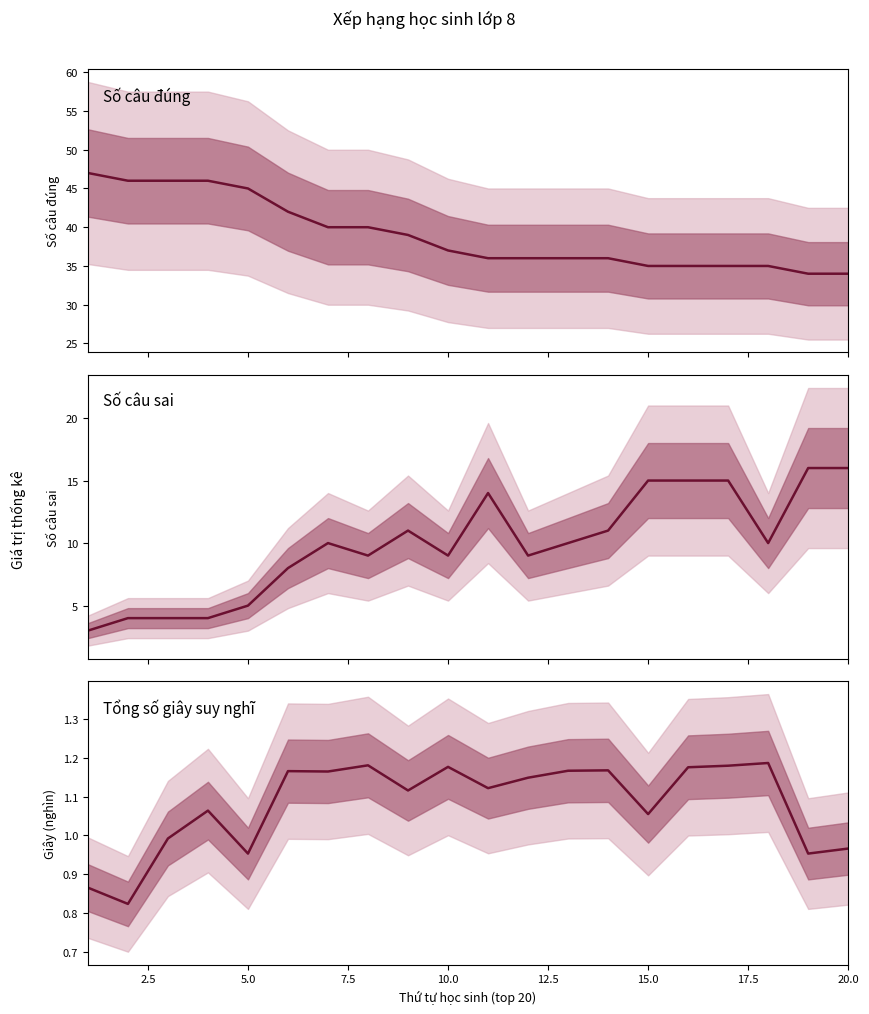

True or false: Số câu sai and Số câu đúng cross at least once.

False